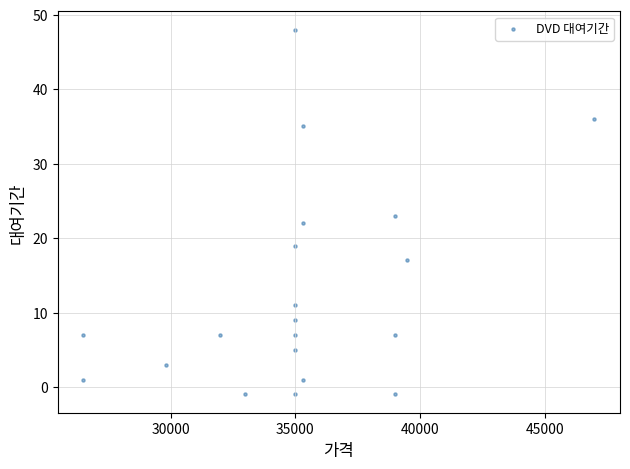

What is the range of Y values (max minus min)?

49